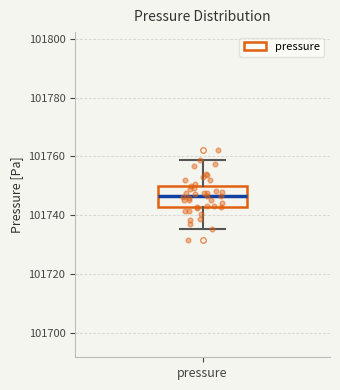

Read this box plot against the y-axis: the position of the median line, the range covered by the box, and the ends of both whiskers. The values are not printed on the chart, so give them approximately, as read against the axis.

median 101746, box 101742 to 101750, whiskers 101736 to 101758